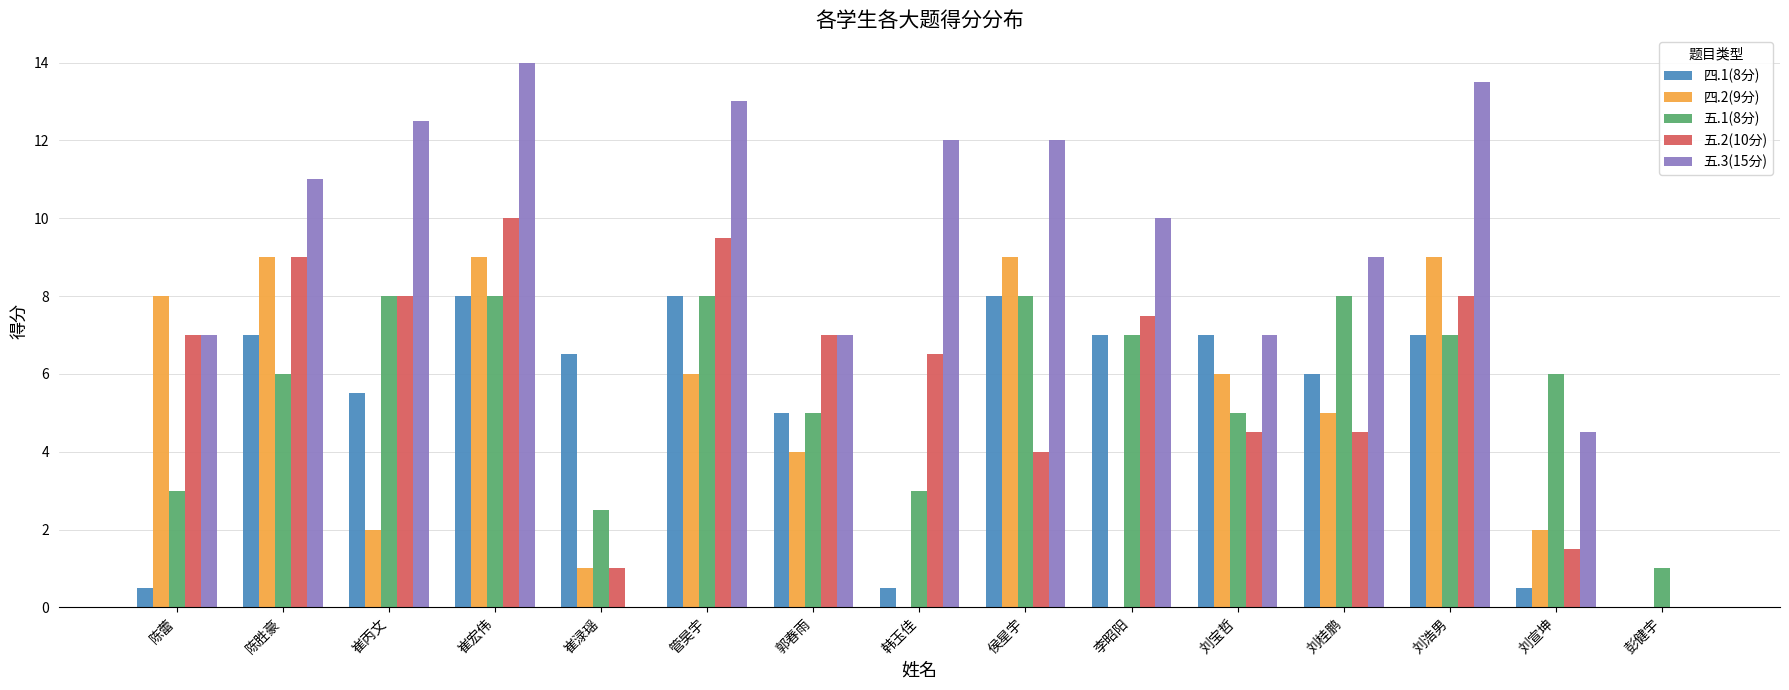

Are the bars grouped side by side (vs. stacked)?

Yes